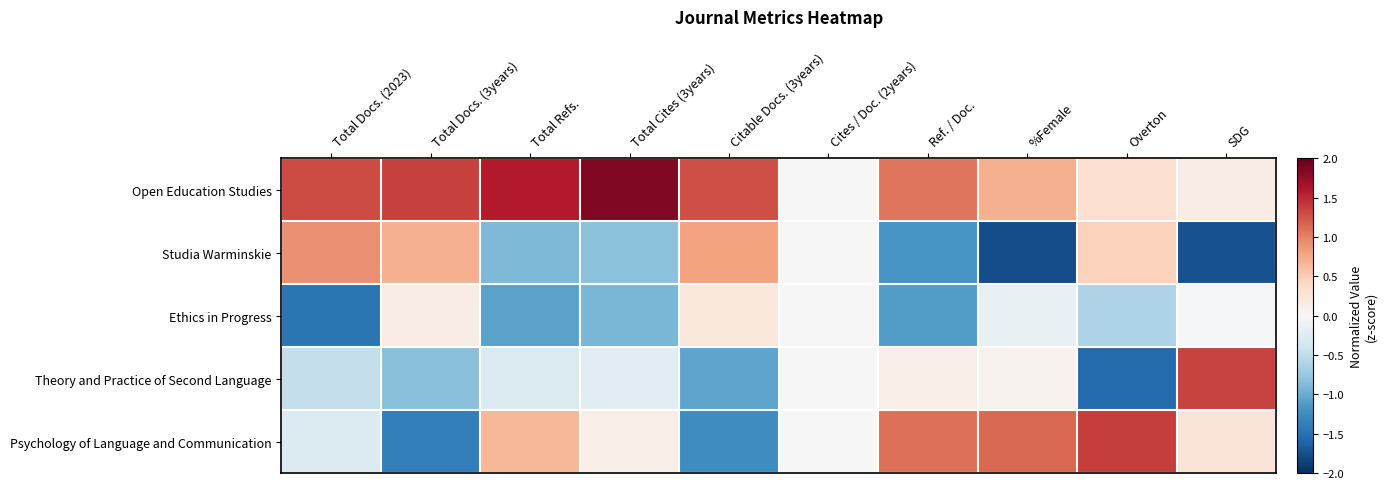

At which category is the sum across all series the highest?

Citable Docs. (3years)